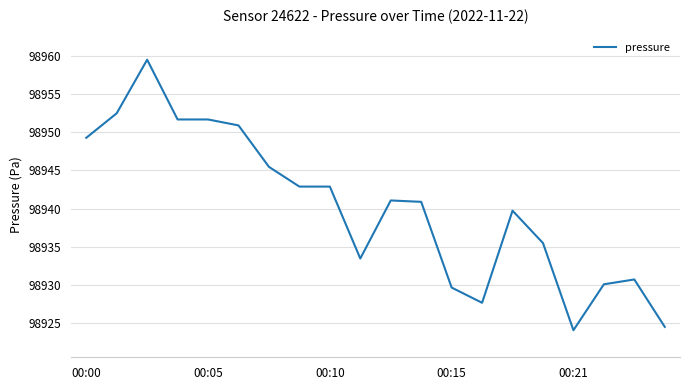

What is the greatest value displayed?

98959.5